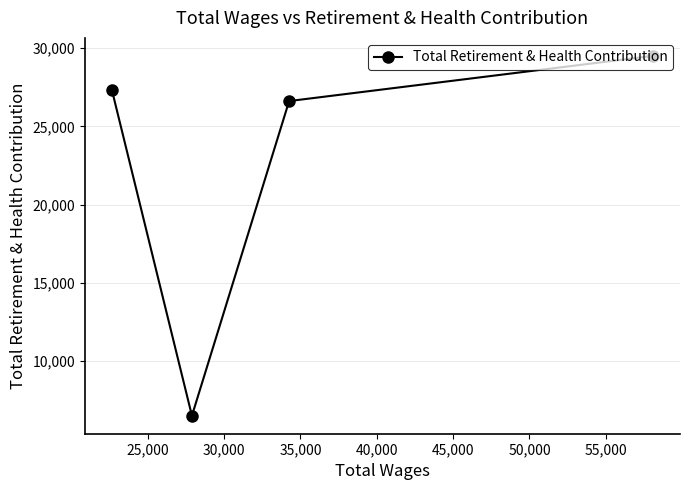

What is the value of the 1st point from the left?

27313